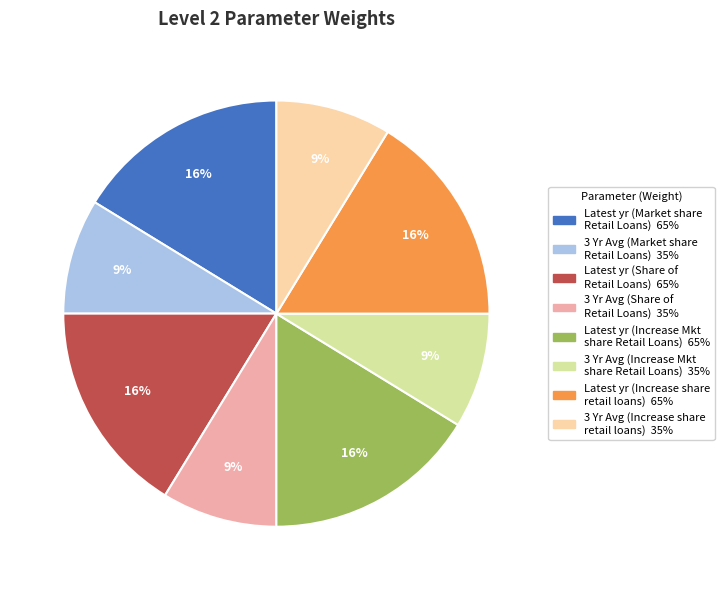

Is there a majority slice in this chart?

No